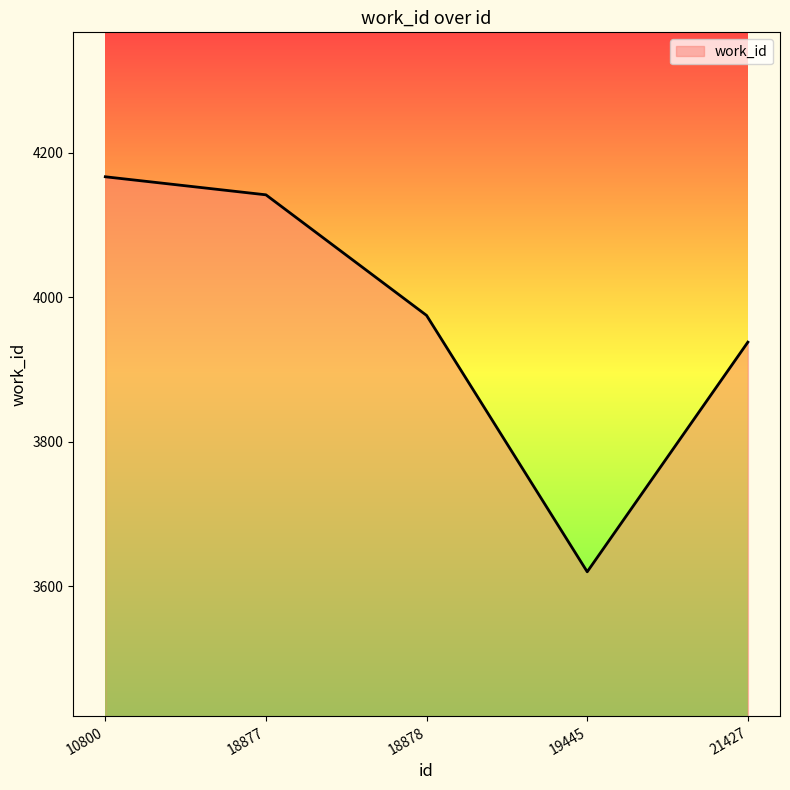

Reading left to right, list all the values displayed in this chart.

10800=4167	18877=4142	18878=3975	19445=3620	21427=3938